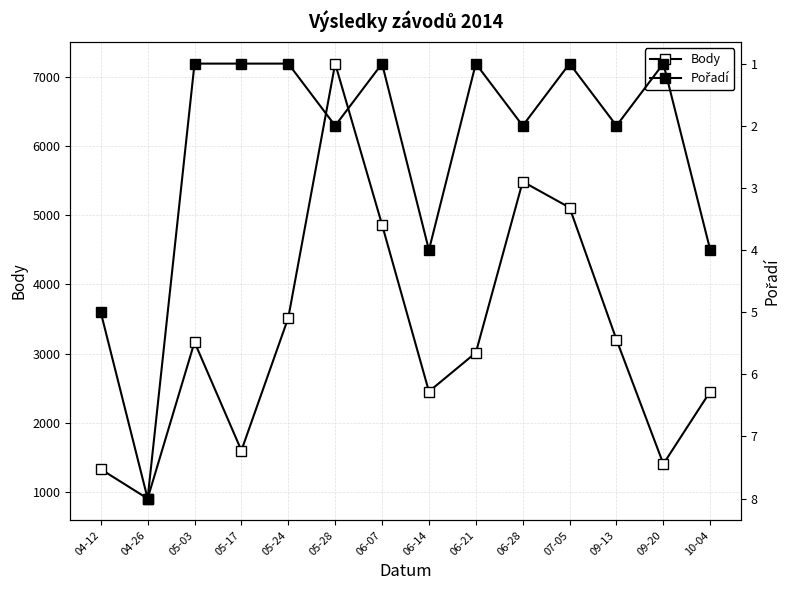

True or false: Body and Pořadí intersect in this chart.

False